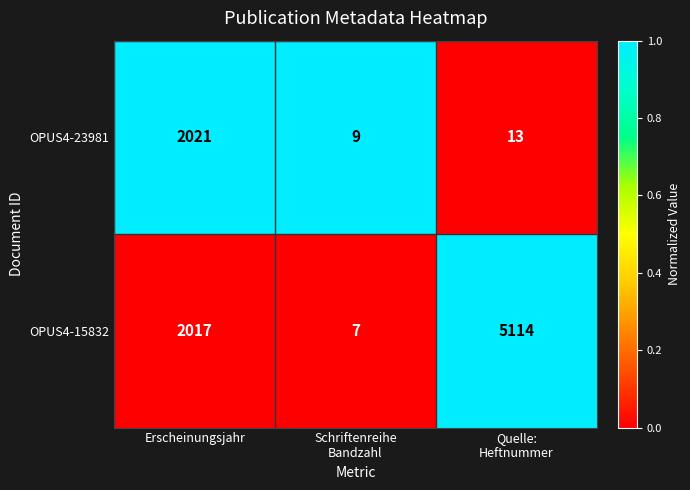

True or false: OPUS4-23981 has a value of 2684 at Erscheinungsjahr.

False